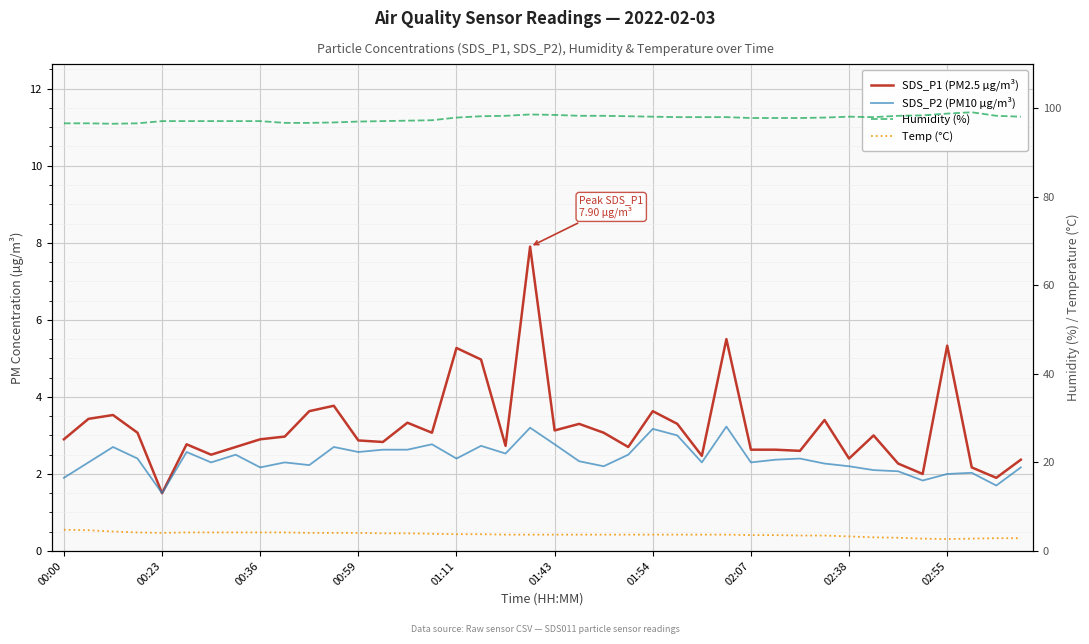

True or false: Humidity (%) and Temp (°C) cross at least once.

False